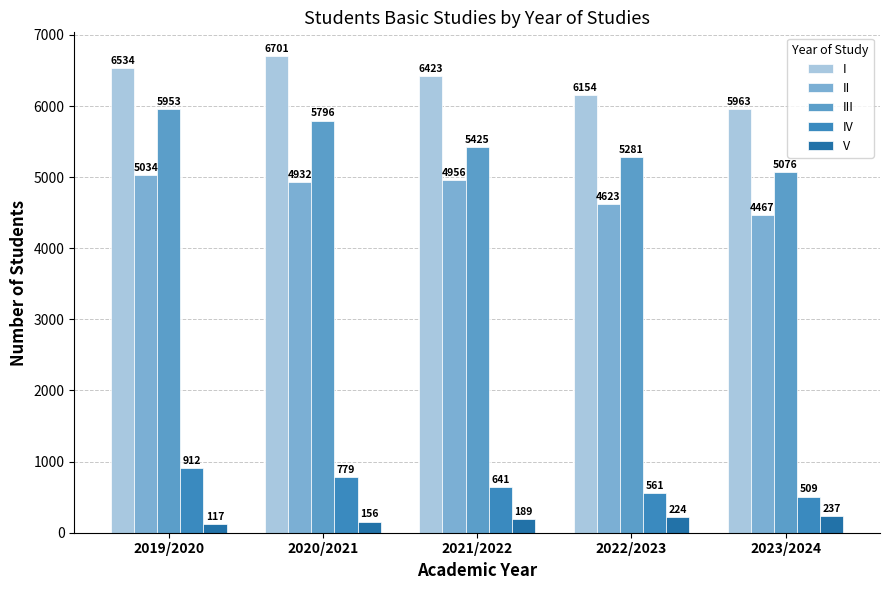

Reading right to left, transcribe all the data shown in this chart.

I: 5963	6154	6423	6701	6534
II: 4467	4623	4956	4932	5034
III: 5076	5281	5425	5796	5953
IV: 509	561	641	779	912
V: 237	224	189	156	117